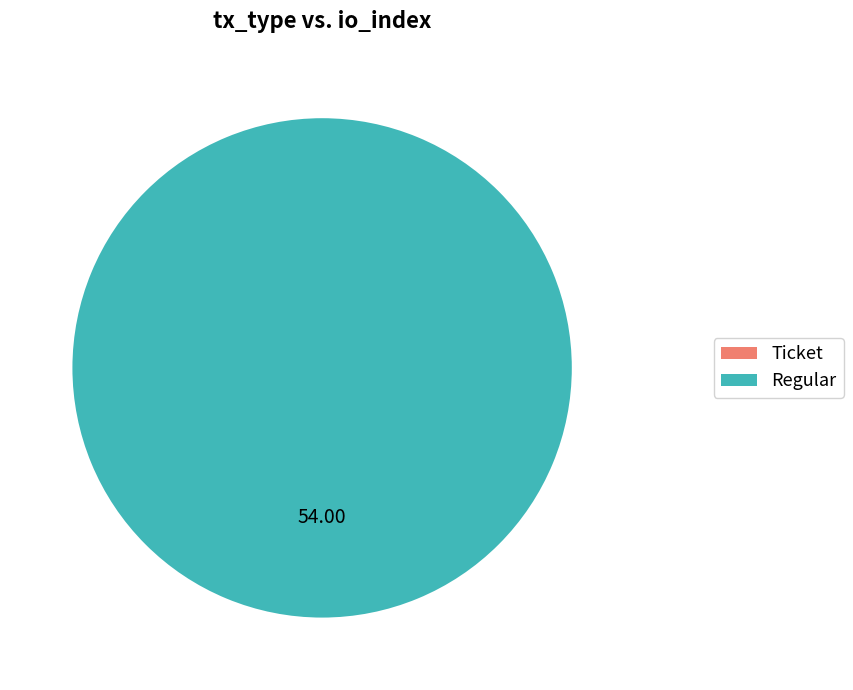

How much of the chart is everything except Ticket?

100.0%